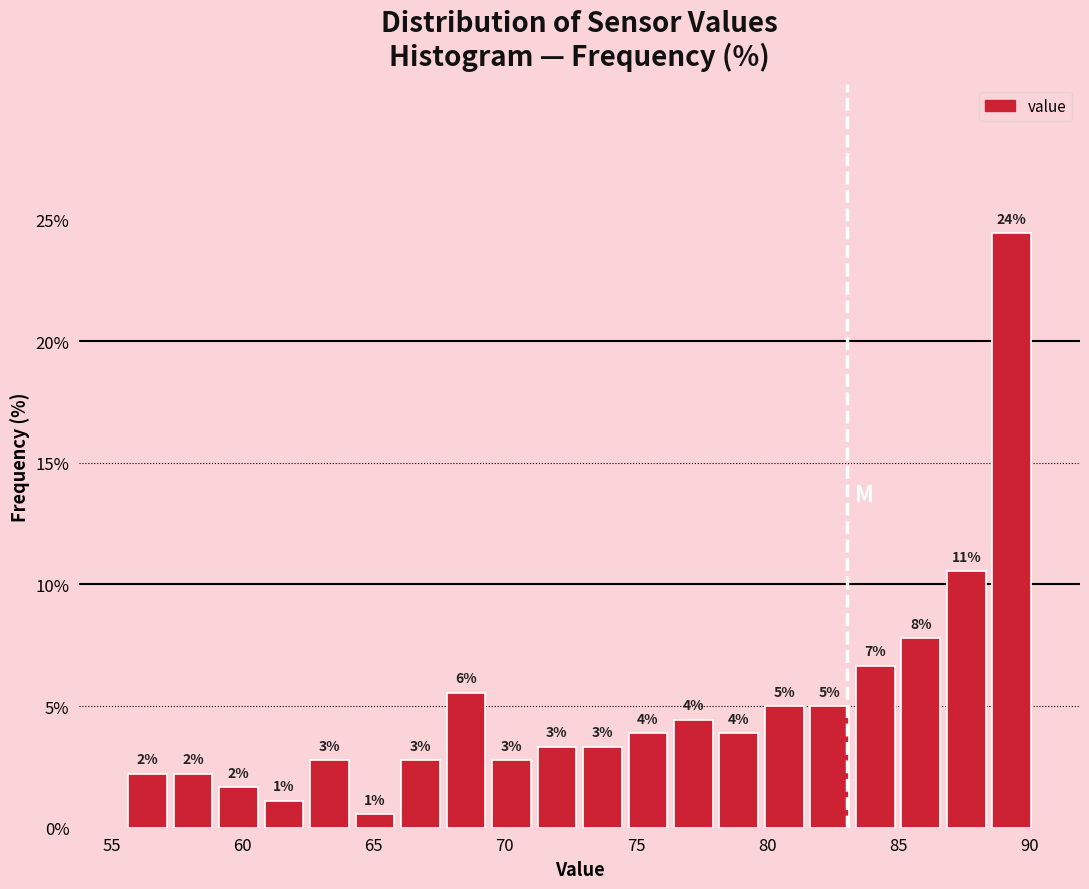

Around what value on the x-axis is the tallest bar? Give the approximate position of its centre, as read against the axis.

89.5